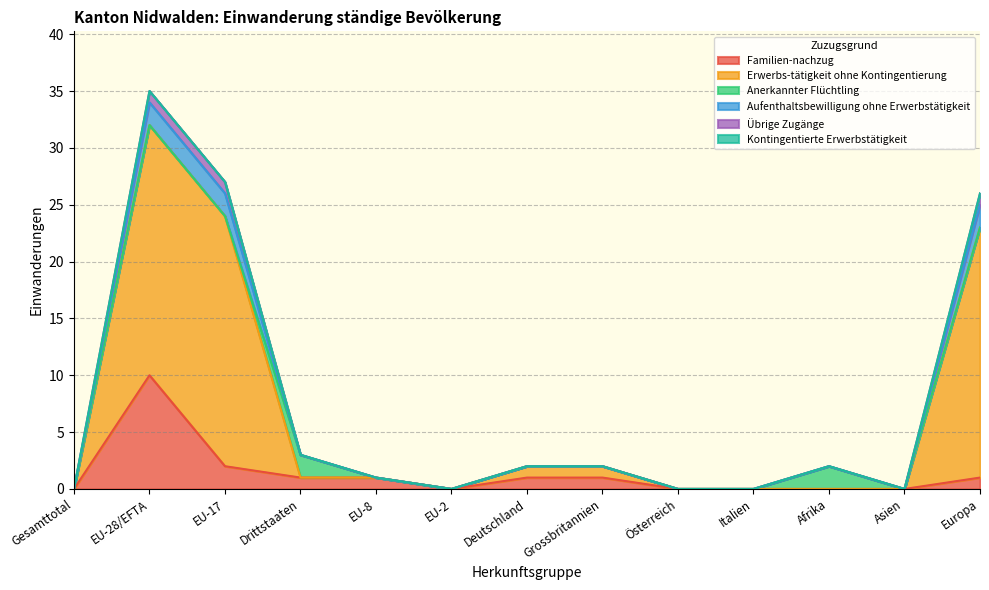

How many interior local valleys does the Erwerbs-tätigkeit ohne Kontingentierung series have?

2